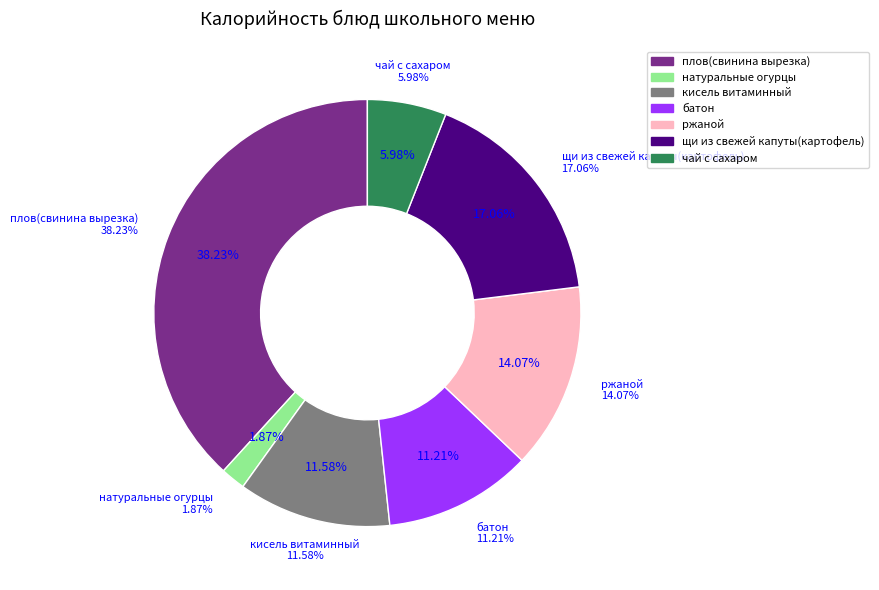

Is there any slice that represents more than half of the pie?

No